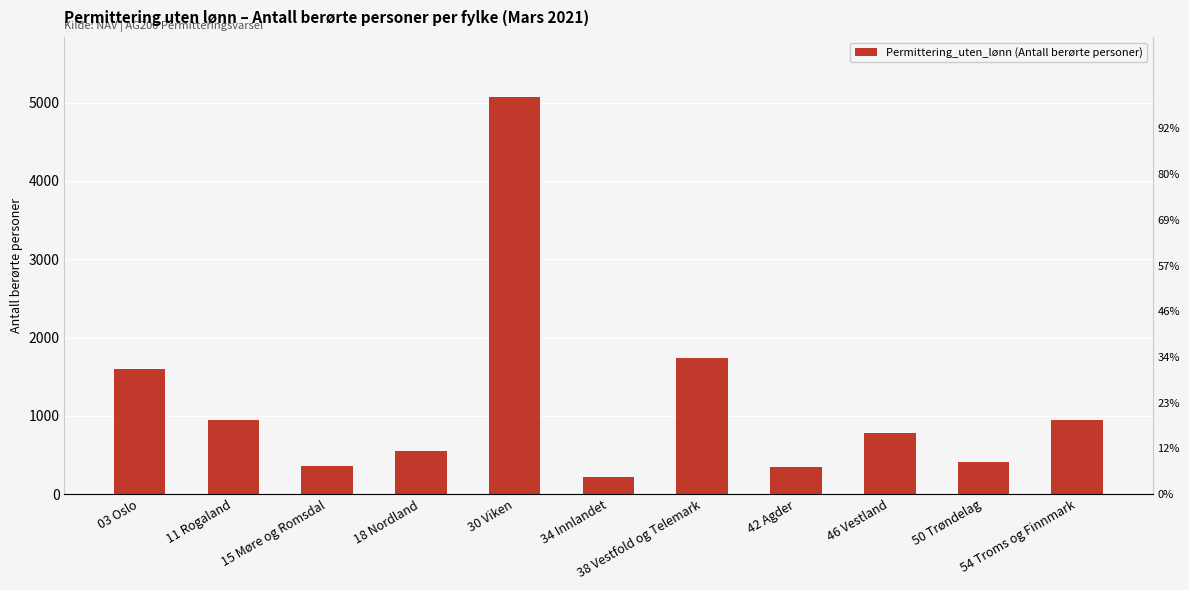

Which category has the lowest value across all series?

34 Innlandet